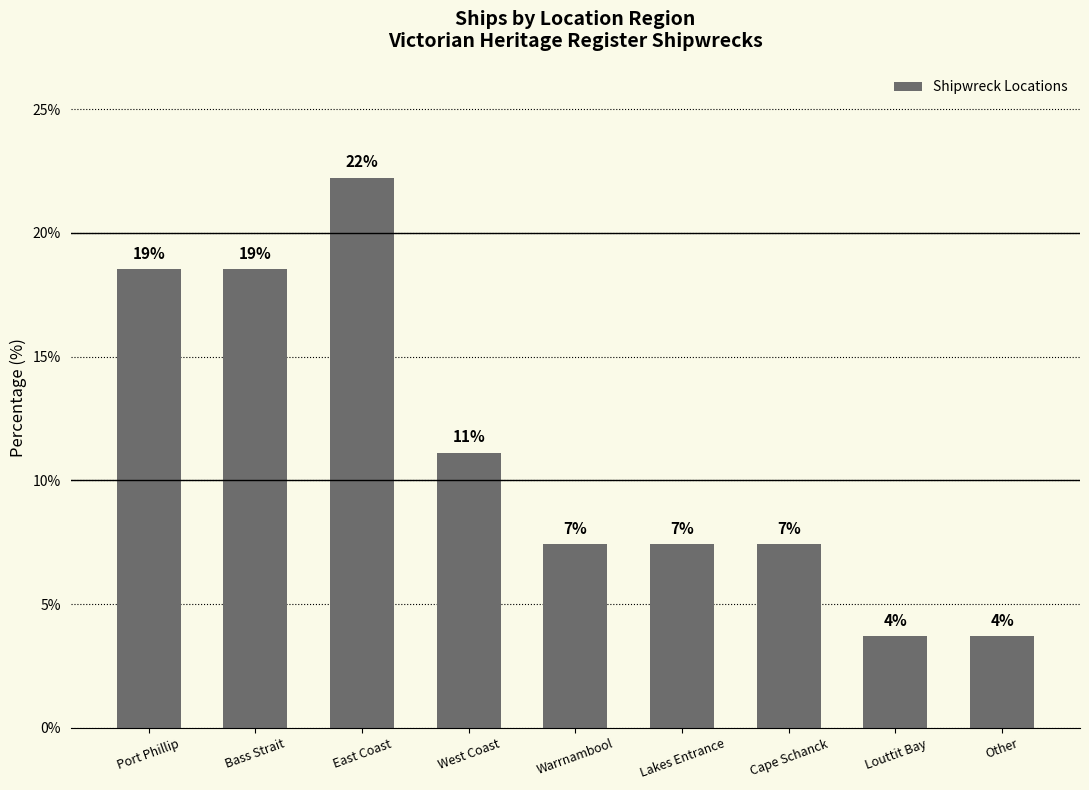

What is the average value?

11.1